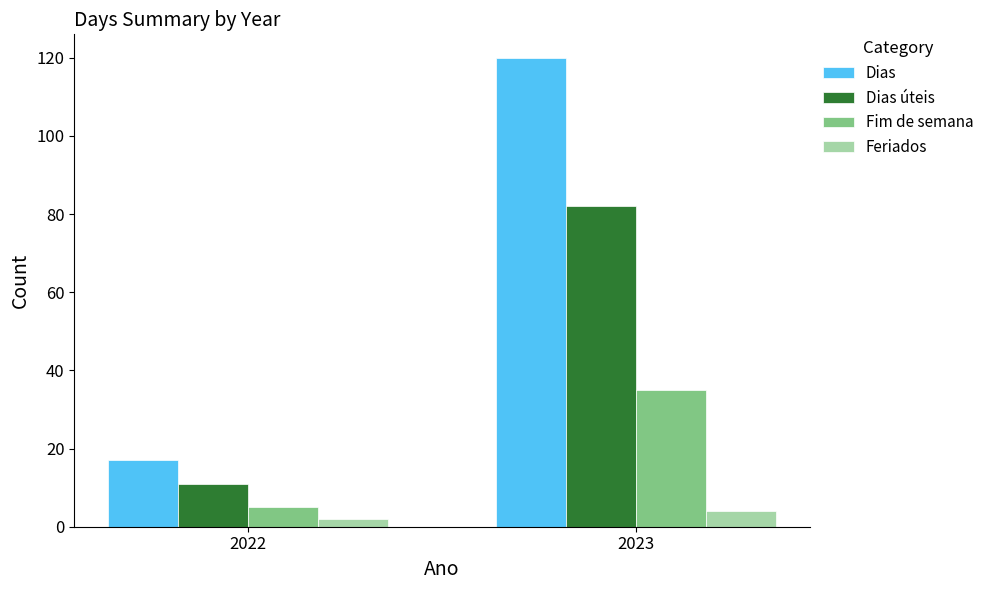

Which category has the lowest value across all series?

2022